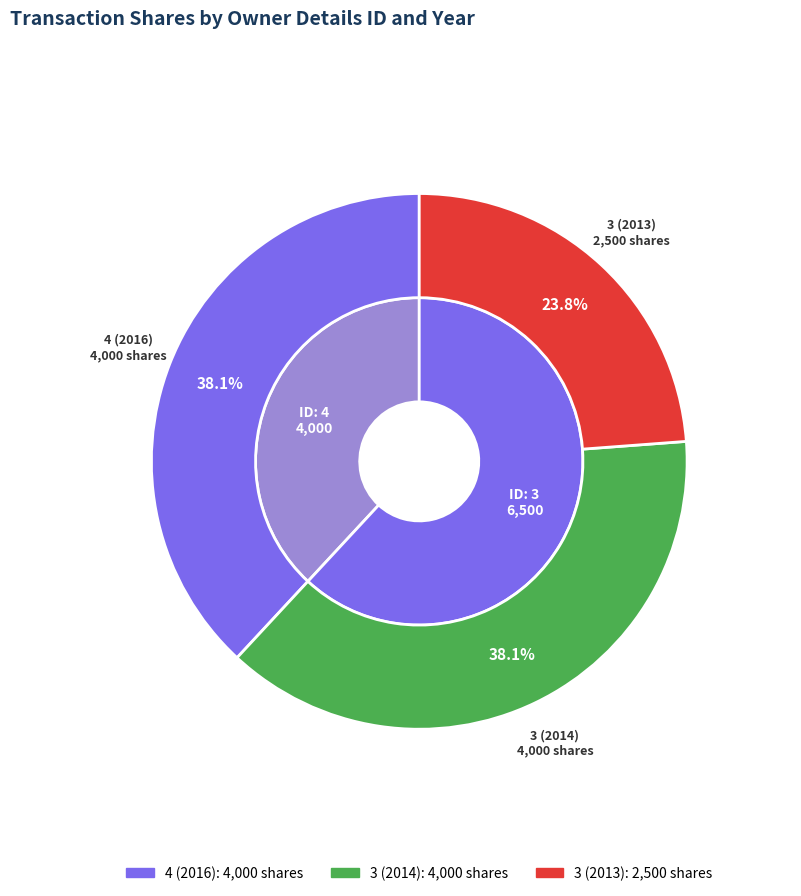

Is it true that 3 (2013) is 19% of the pie?

False